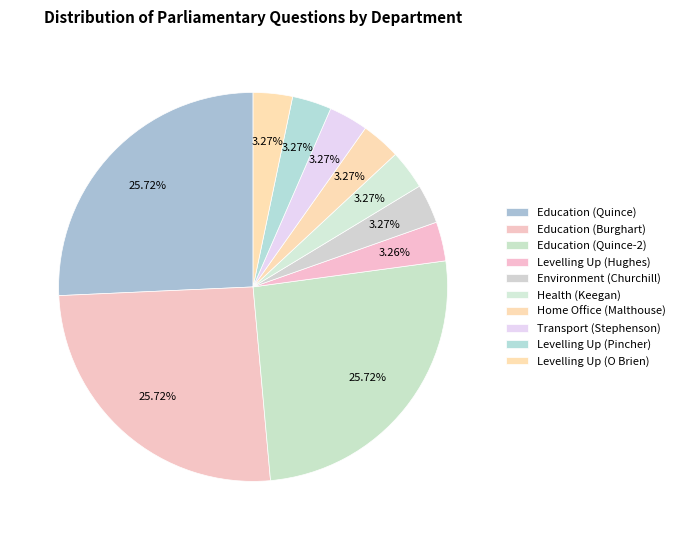

How many slices are in this pie chart?

10